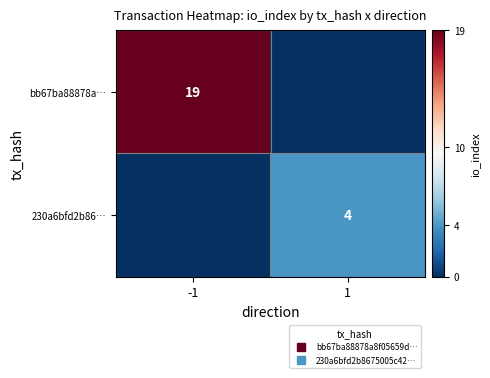

The value of bb67ba88878a… at -1 is 25. True or false?

False